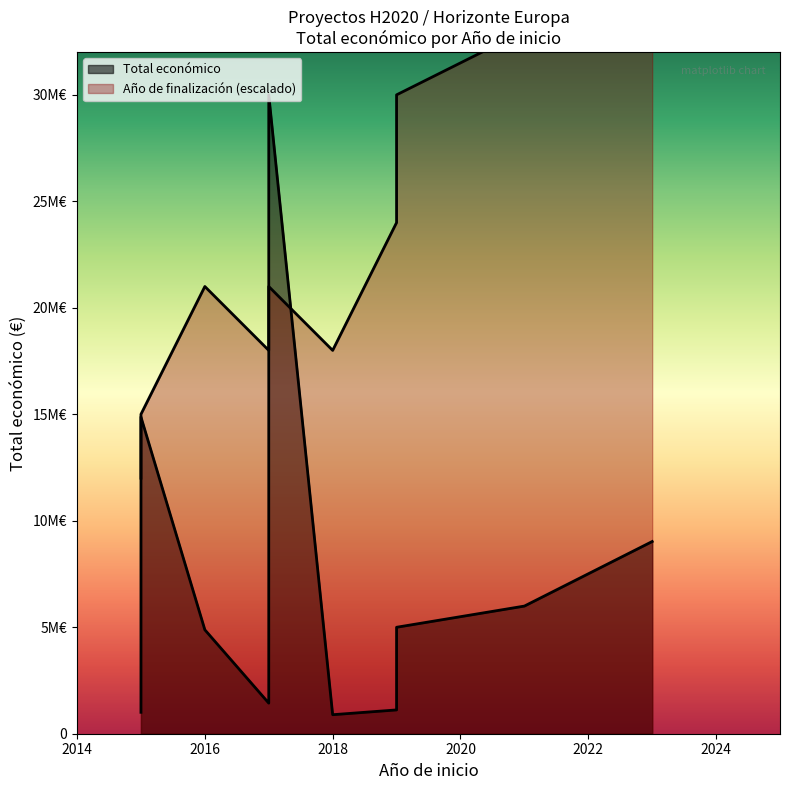

Which series has the largest range (max minus min)?

Total económico